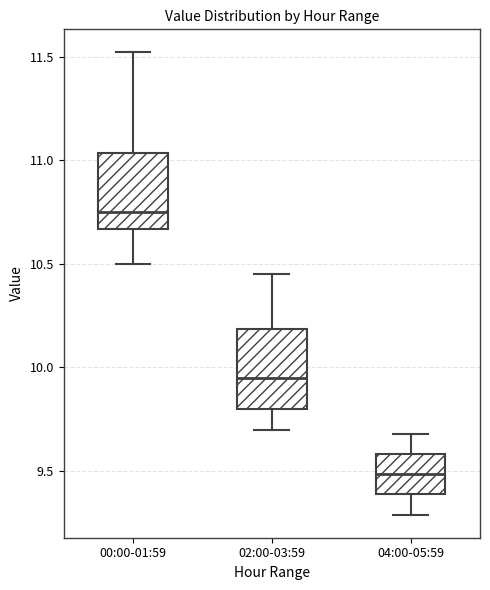

Which box has the lowest median line?

04:00-05:59